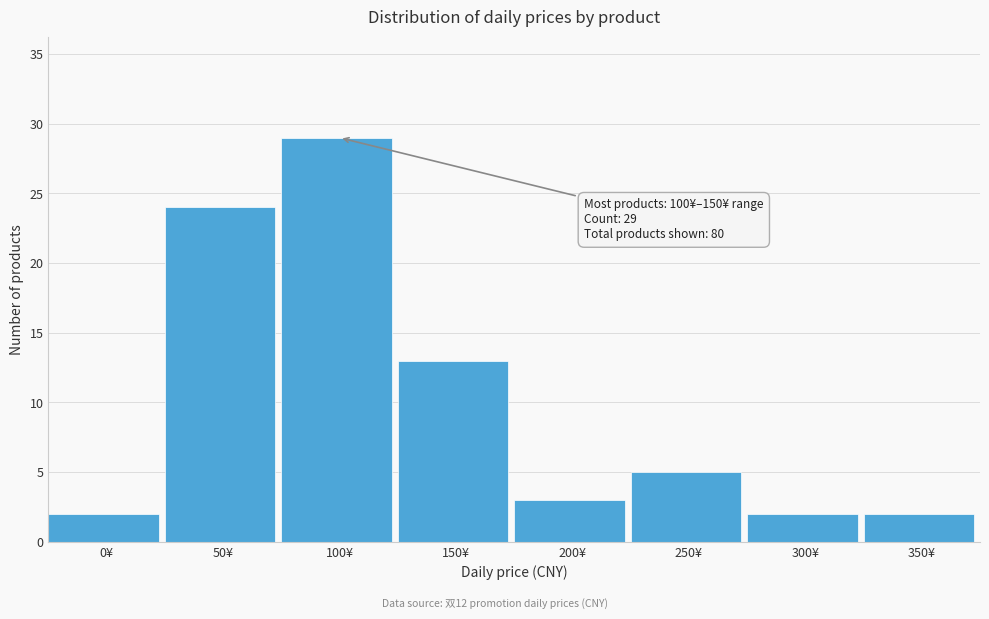

Reading right to left, list all the values displayed in this chart.

2	2	5	3	13	29	24	2